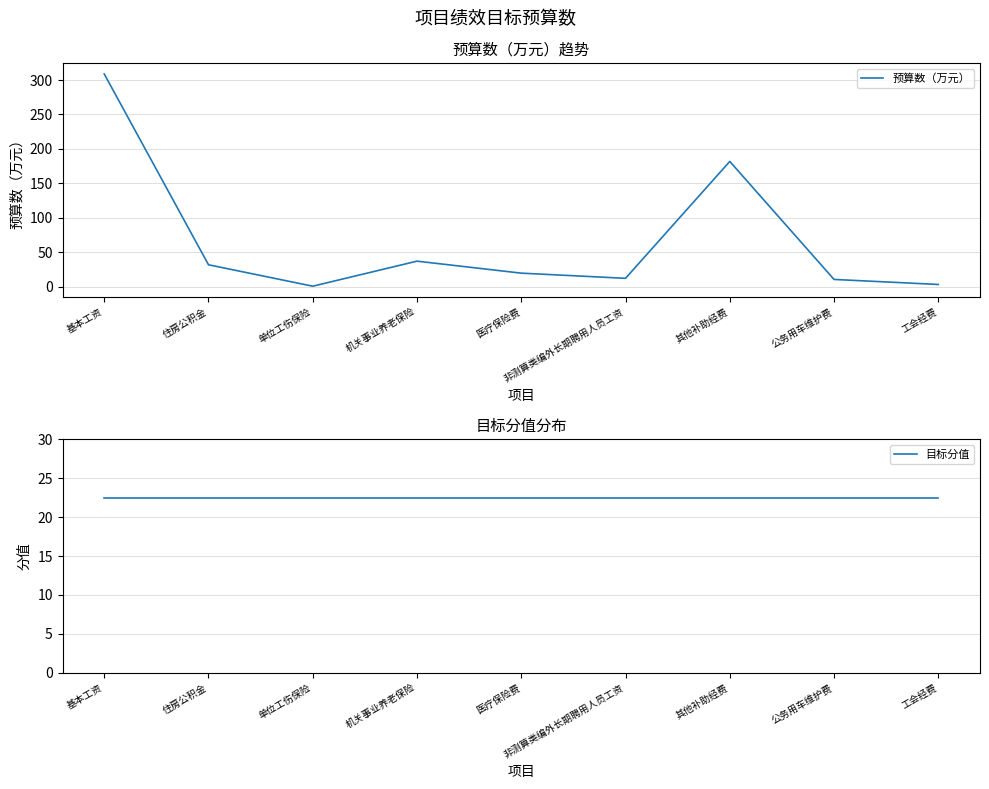

Reading left to right, what are all the values shown in this chart?

预算数（万元）: 308.8	31.7	0.6	36.9	19.5	12.0	181.7	10.4	3.1
目标分值: 22.5	22.5	22.5	22.5	22.5	22.5	22.5	22.5	22.5